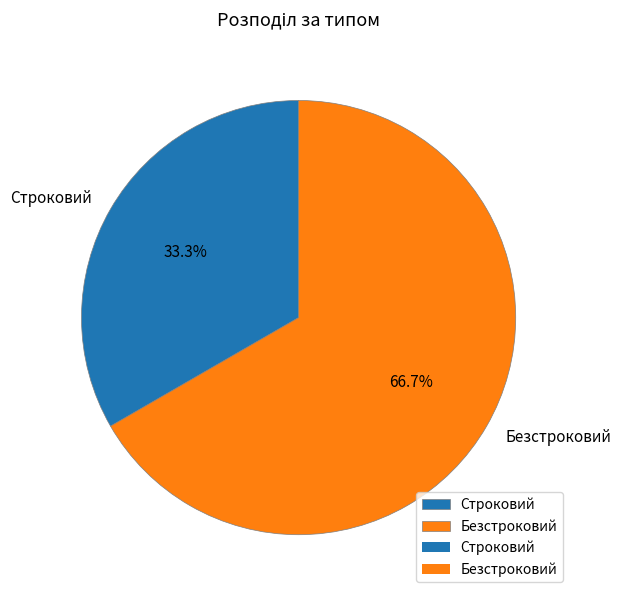

To the nearest percent, what is the difference between the Строковий and Безстроковий slice percentages?

33%